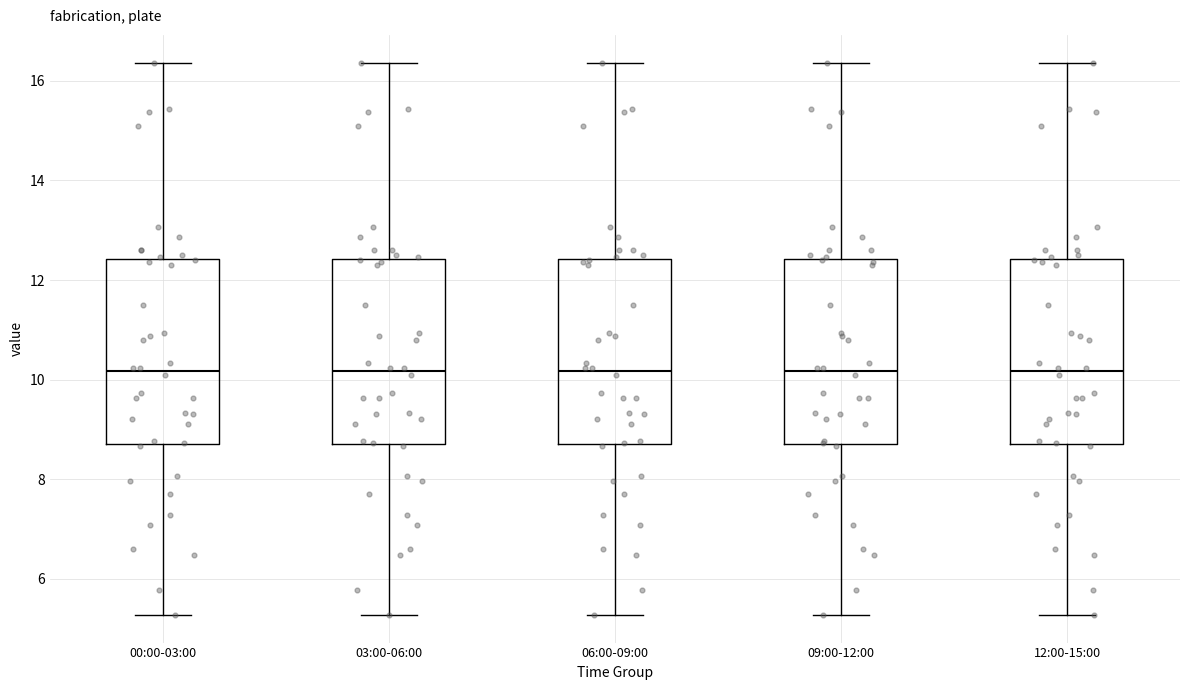

Reading left to right, read every box against the y-axis: the position of its median line, the range the box covers, and the ends of its whiskers. The values are not printed on the chart, so give them approximately, as read against the axis.

00:00-03:00: median 10.2, box 8.8 to 12.4, whiskers 5.2 to 16.4
03:00-06:00: median 10.2, box 8.8 to 12.4, whiskers 5.2 to 16.4
06:00-09:00: median 10.2, box 8.8 to 12.4, whiskers 5.2 to 16.4
09:00-12:00: median 10.2, box 8.8 to 12.4, whiskers 5.2 to 16.4
12:00-15:00: median 10.2, box 8.8 to 12.4, whiskers 5.2 to 16.4